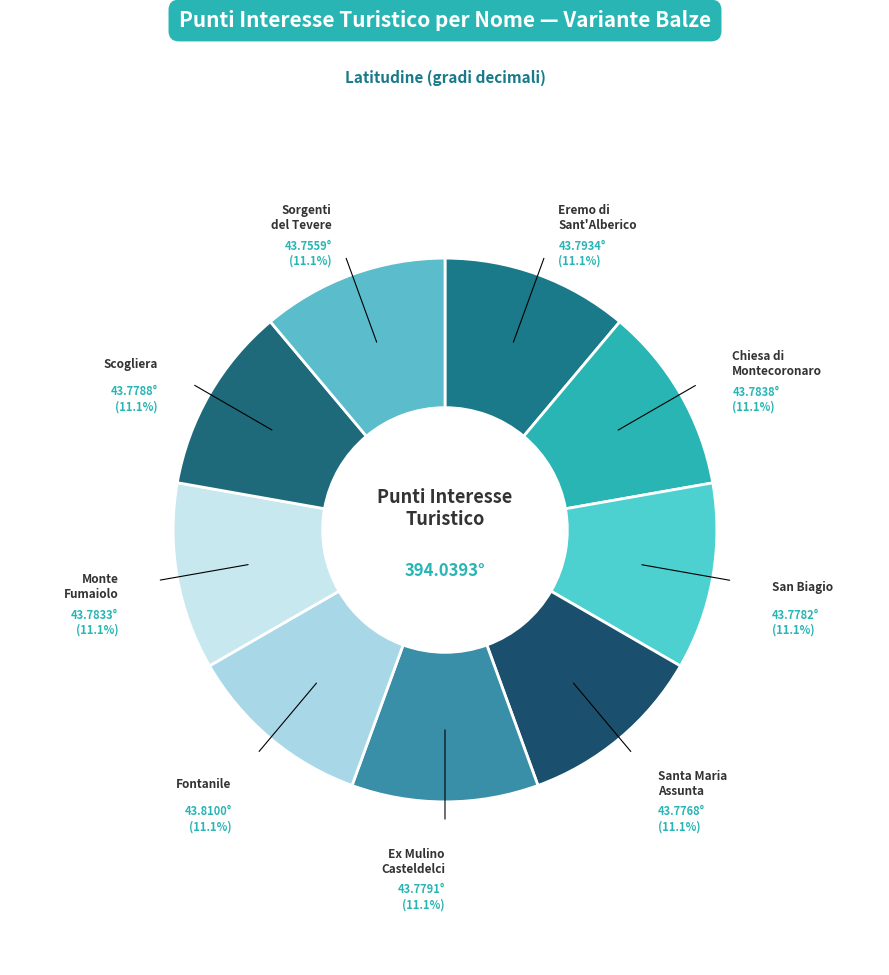

How many slices are in this pie chart?

9